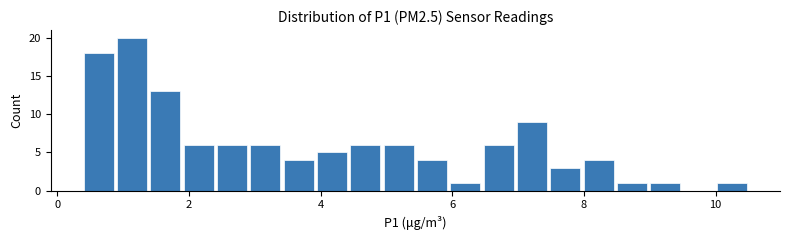

Read against the x-axis, roughly where is the centre of the tallest bar?

1.2